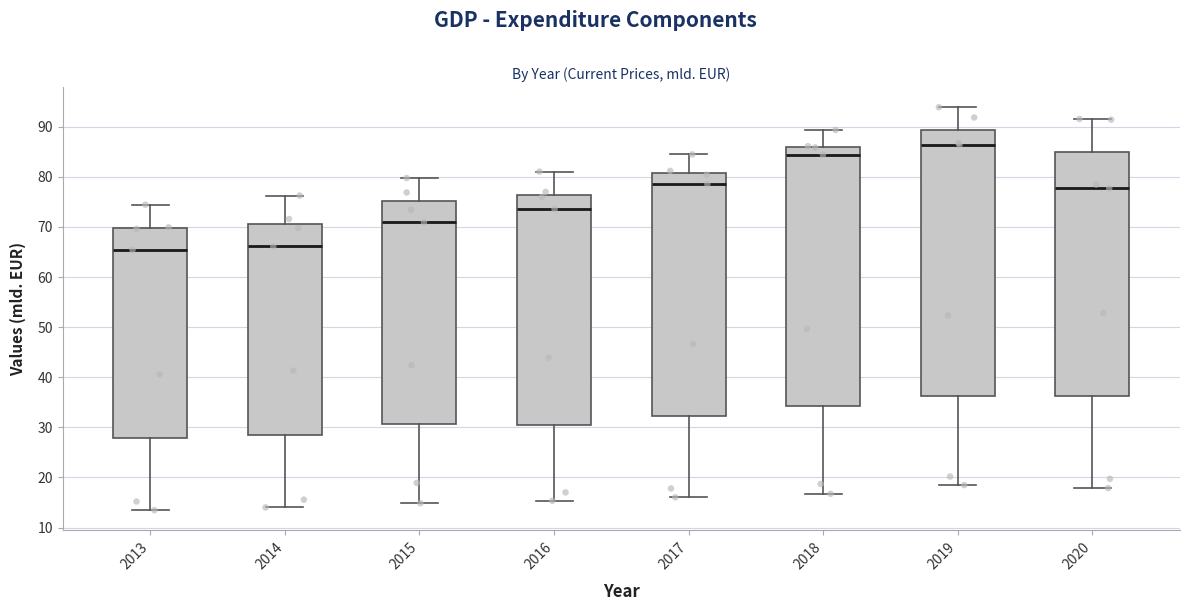

Reading left to right, read every box against the y-axis: the position of its median line, the range the box covers, and the ends of its whiskers. The values are not printed on the chart, so give them approximately, as read against the axis.

2013: median 65, box 28 to 70, whiskers 13 to 74
2014: median 66, box 28 to 71, whiskers 14 to 76
2015: median 71, box 31 to 75, whiskers 15 to 80
2016: median 74, box 30 to 76, whiskers 15 to 81
2017: median 79, box 32 to 81, whiskers 16 to 84
2018: median 84, box 34 to 86, whiskers 17 to 89
2019: median 86, box 36 to 89, whiskers 18 to 94
2020: median 78, box 36 to 85, whiskers 18 to 92